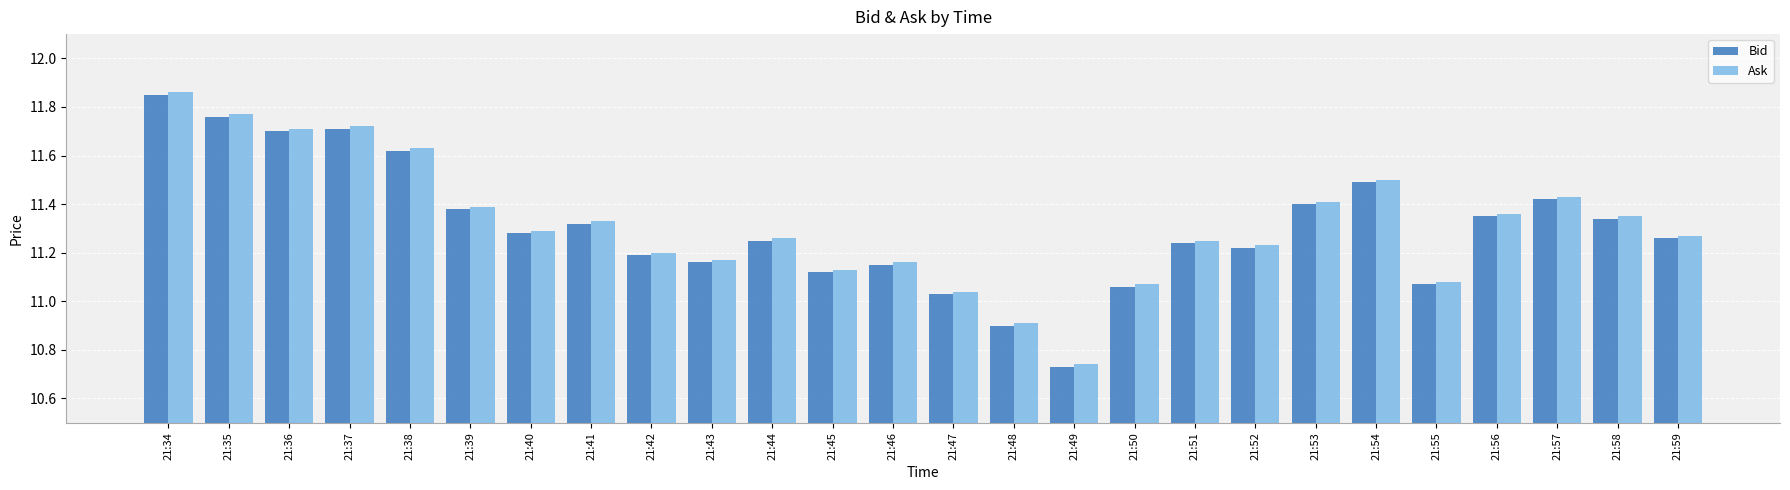

At which category is the sum across all series the highest?

21:34